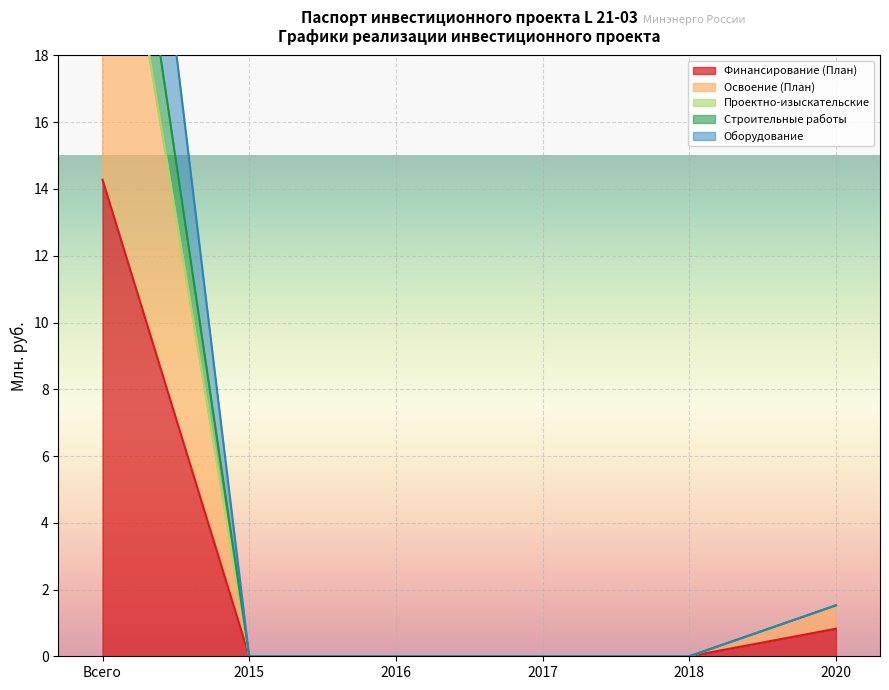

True or false: Оборудование has more than 1 points higher than both neighbors.

False